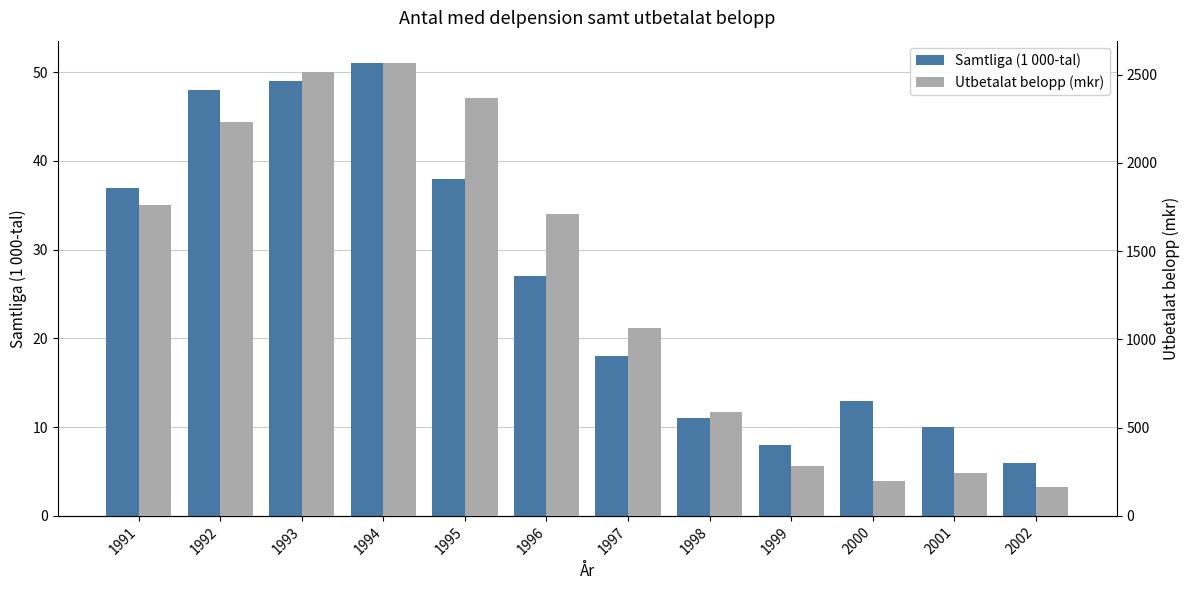

Rank the series by their maximum value, from lowest to highest.

Samtliga (1 000-tal), Utbetalat belopp (mkr)